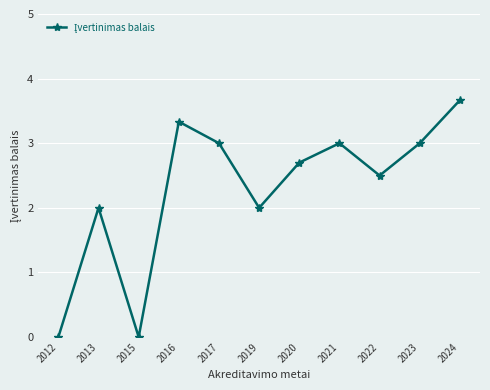

Count the number of data series in this chart.

1